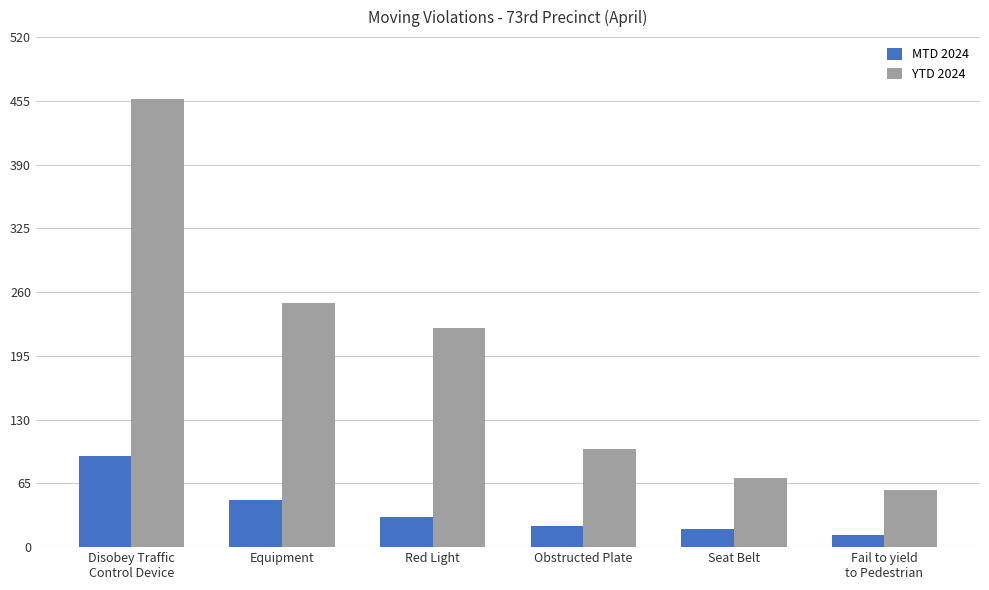

At which category is the sum across all series the highest?

Disobey Traffic
Control Device